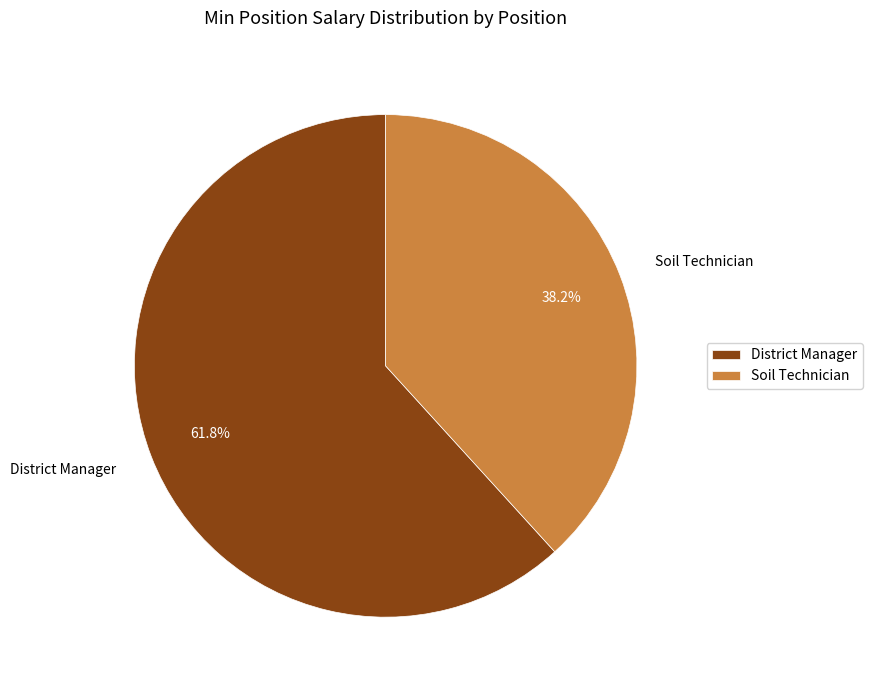

Which category has the smallest portion of the pie?

Soil Technician